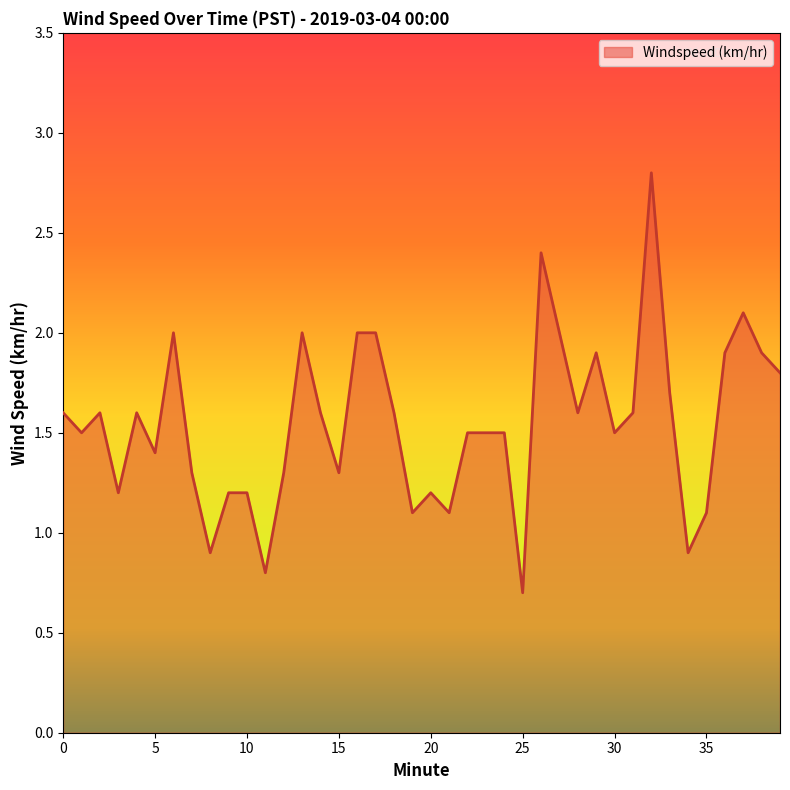

What is the greatest value displayed?

2.8